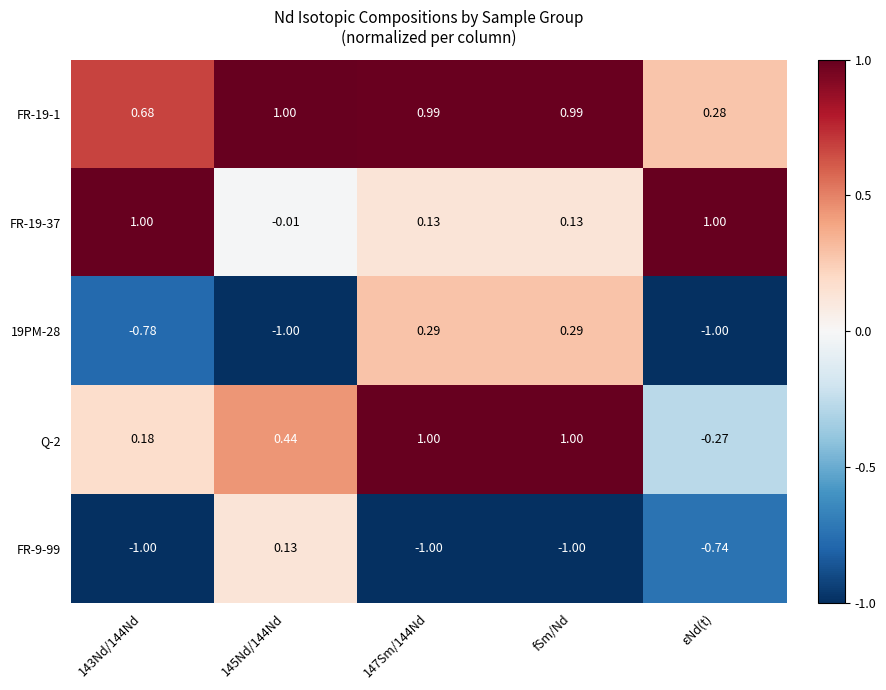

Which has a higher value, 145Nd/144Nd or 147Sm/144Nd?

145Nd/144Nd